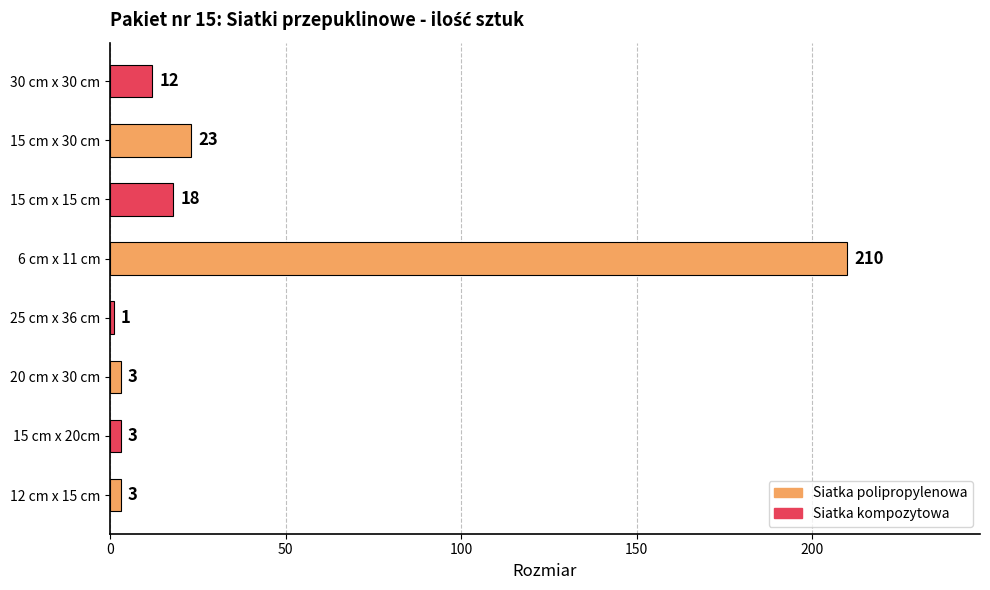

Reading bottom to top, list all the values displayed in this chart.

12 cm x 15 cm=3	15 cm x 20cm=3	20 cm x 30 cm=3	25 cm x 36 cm=1	6 cm x 11 cm=210	15 cm x 15 cm=18	15 cm x 30 cm=23	30 cm x 30 cm=12